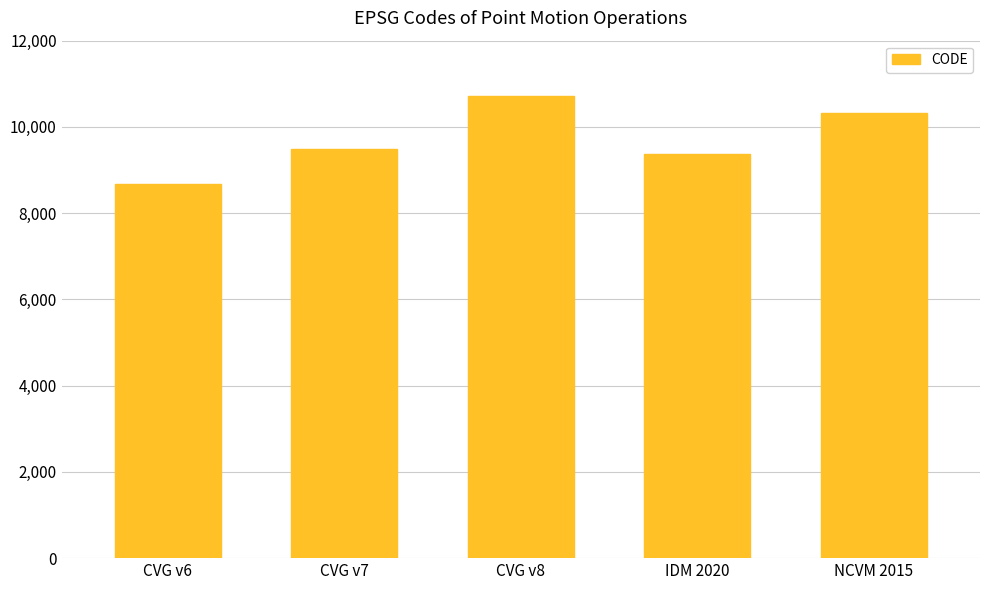

The chart shows a value of 9375 at IDM 2020. True or false?

True